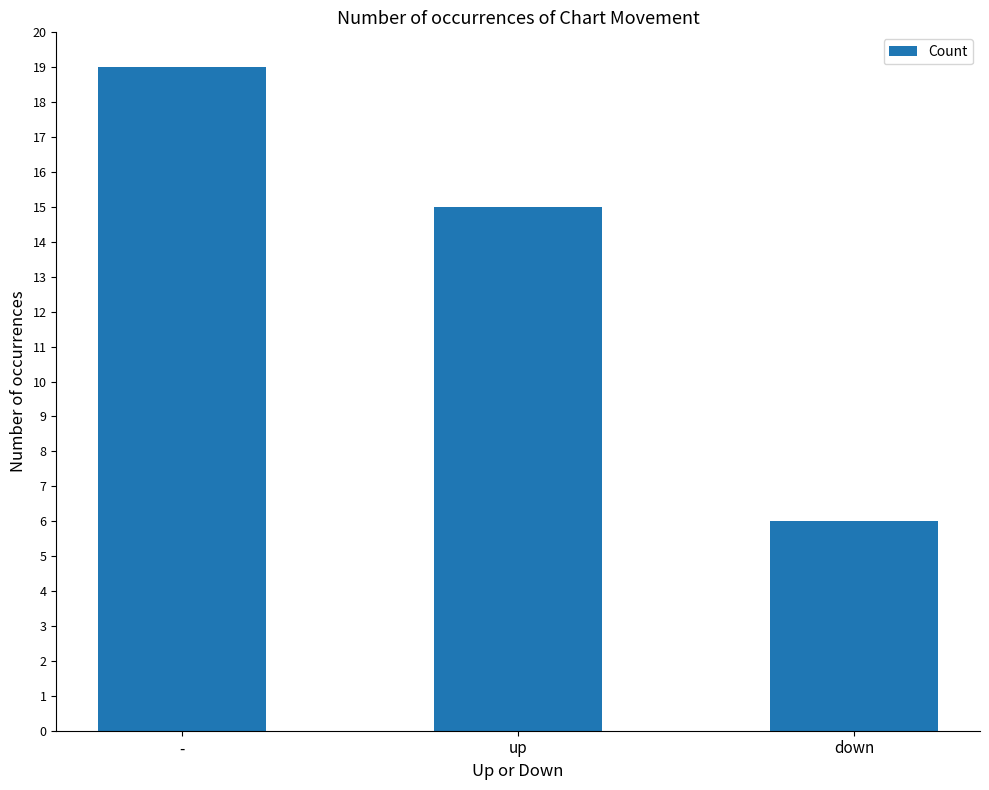

How many values are below 15?

1